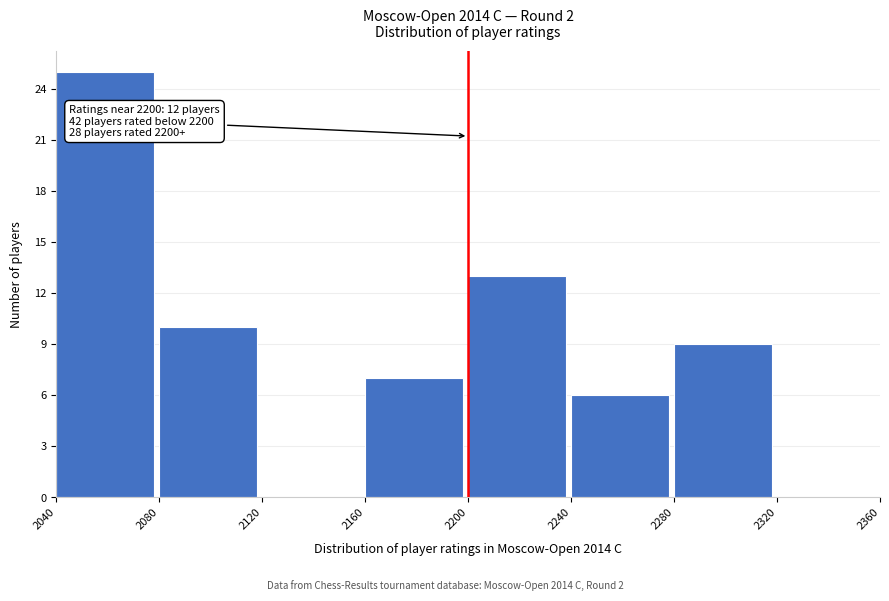

Which range on the x-axis has the tallest bar?

2040 to 2080